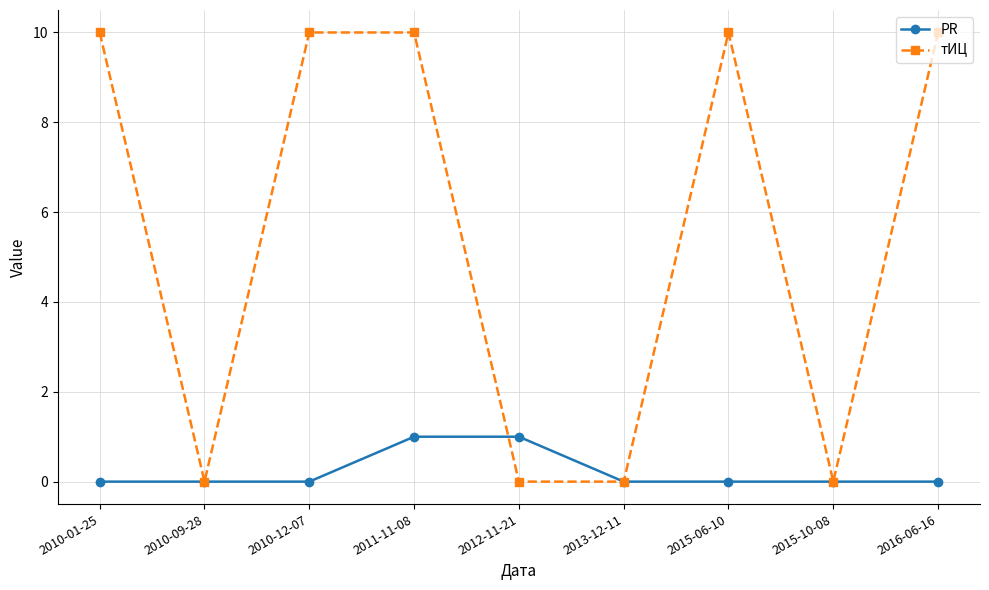

Reading left to right, what are all the values shown in this chart?

PR: 2010-01-25=0	2010-09-28=0	2010-12-07=0	2011-11-08=1	2012-11-21=1	2013-12-11=0	2015-06-10=0	2015-10-08=0	2016-06-16=0
тИЦ: 2010-01-25=10	2010-09-28=0	2010-12-07=10	2011-11-08=10	2012-11-21=0	2013-12-11=0	2015-06-10=10	2015-10-08=0	2016-06-16=10